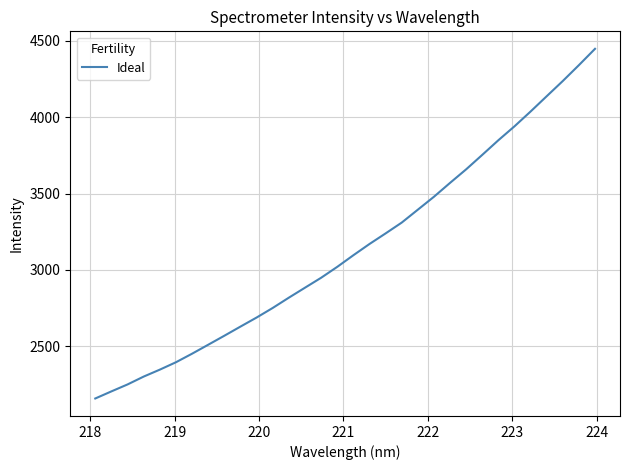

How many lines are shown in the chart?

1